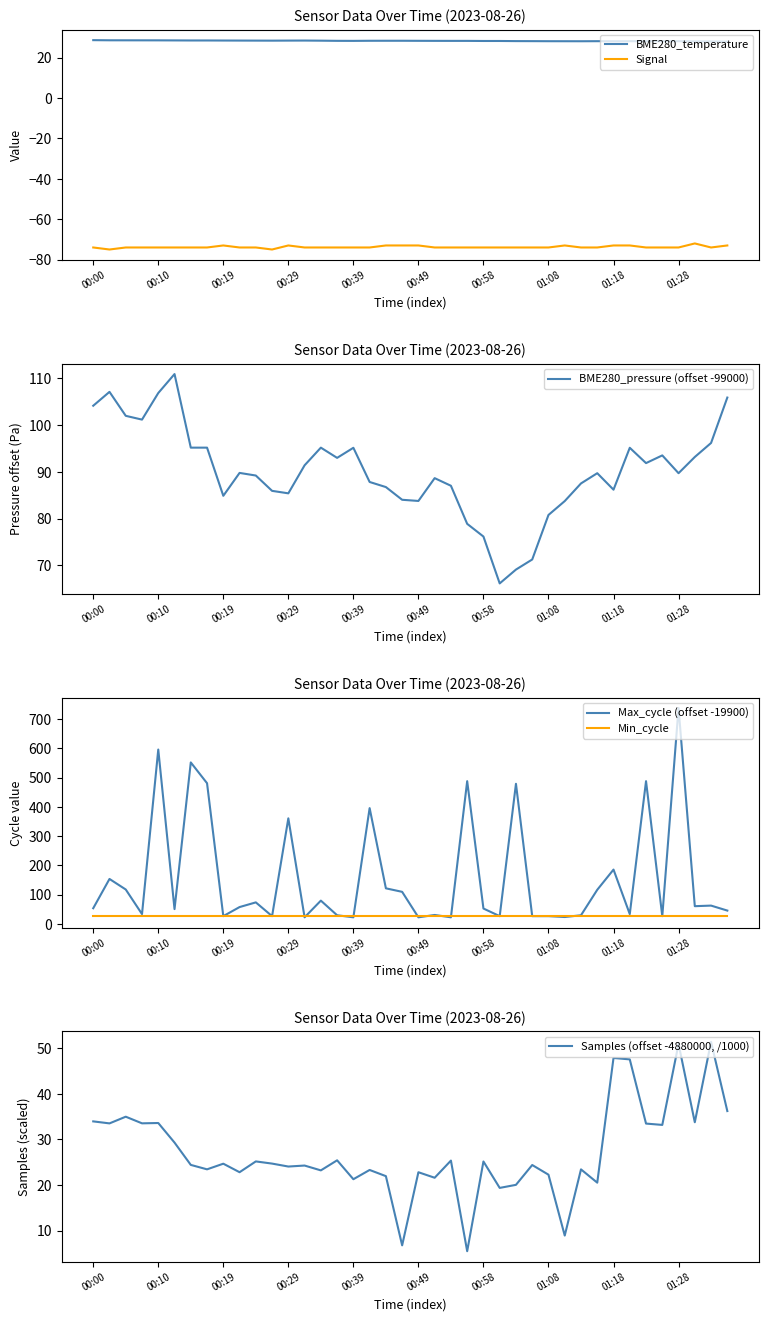

Is it true that Max_cycle (offset -19900) equals 27.0 at 25?

True